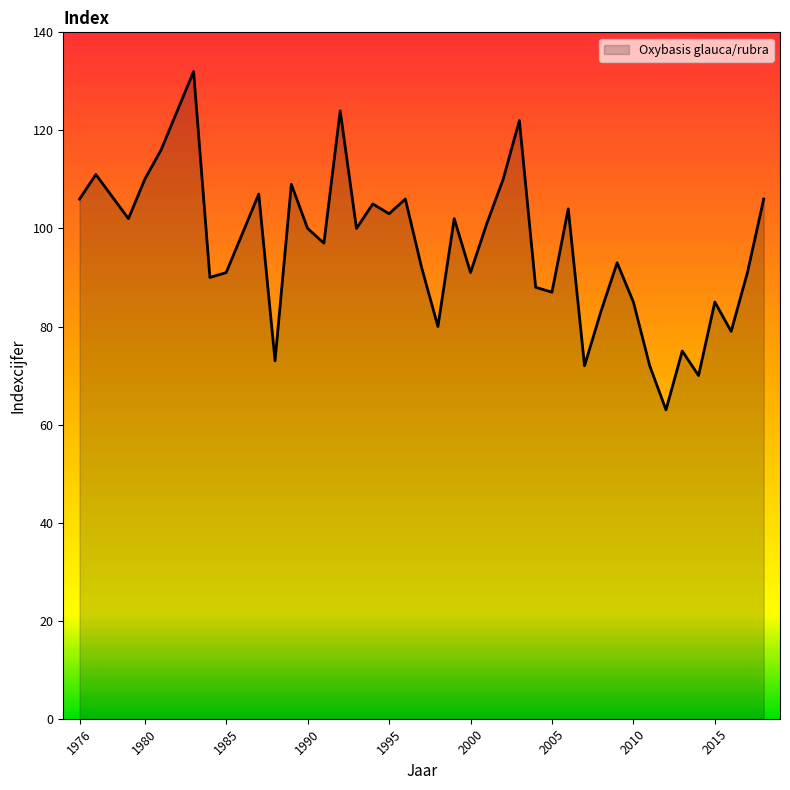

What is the difference between the maximum and minimum values?

69